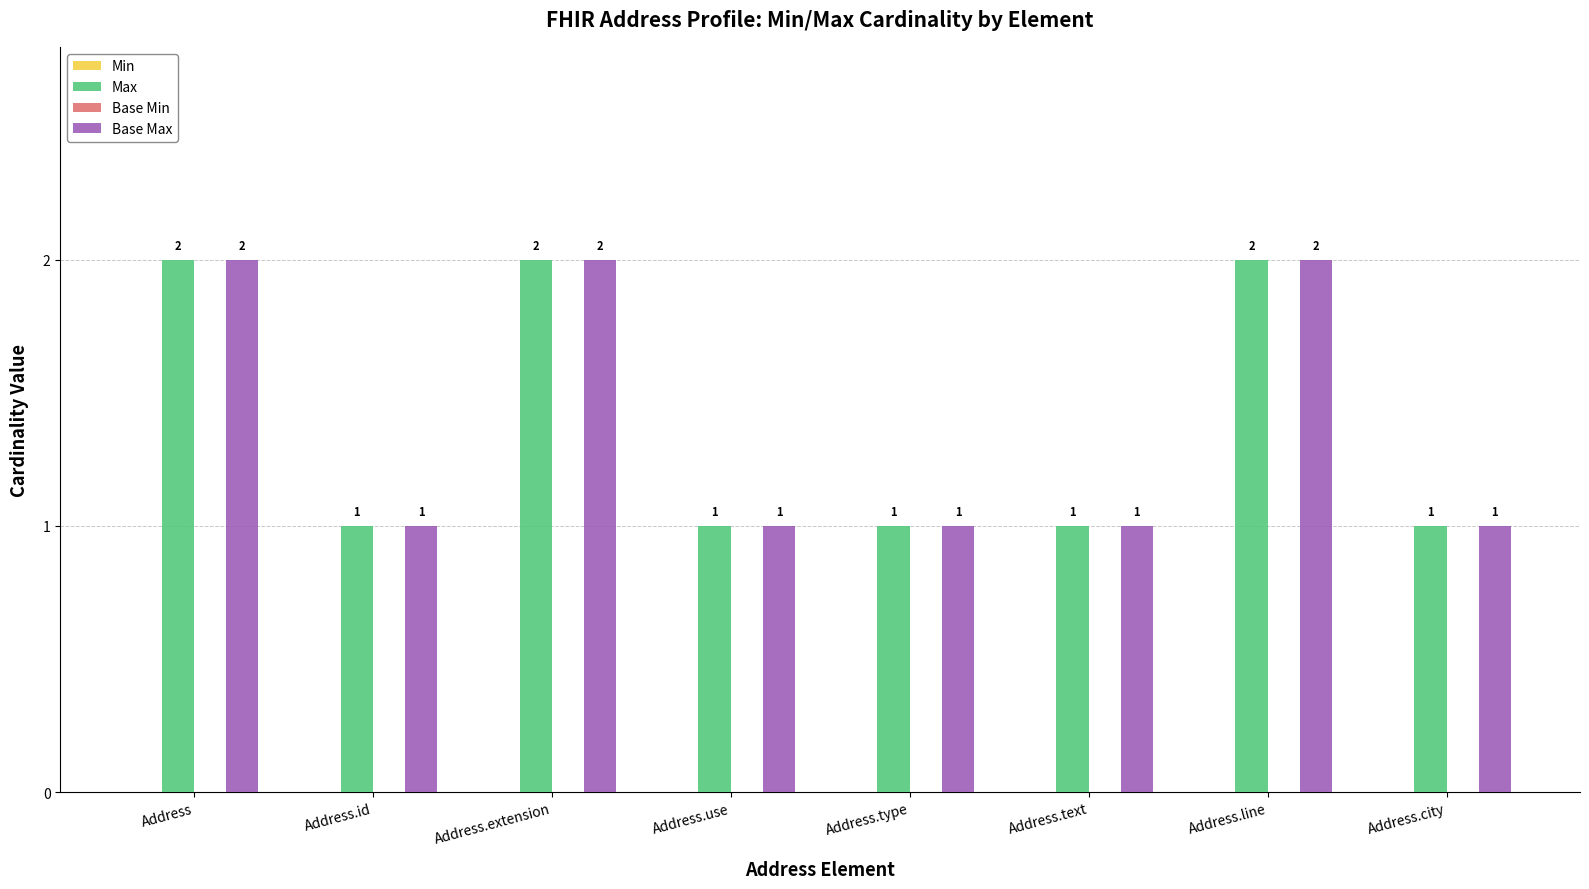

How many Base Max values are between 1 and 2?

8